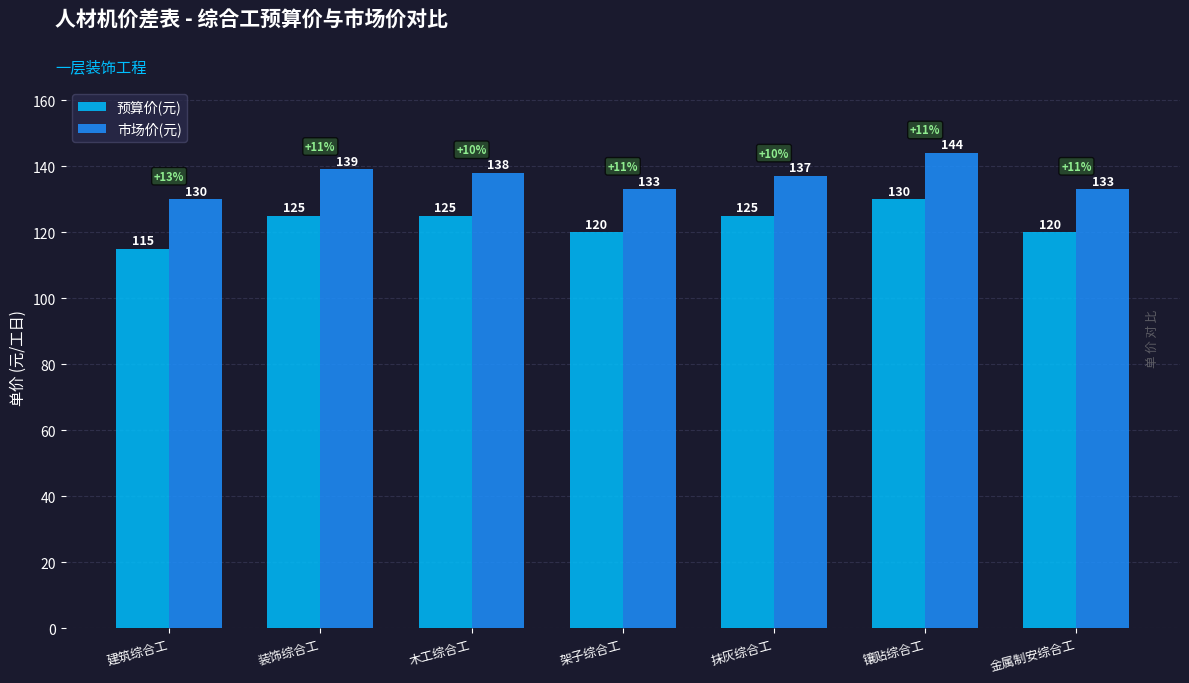

True or false: 市场价(元) has a value of 144 at 镶贴综合工.

True